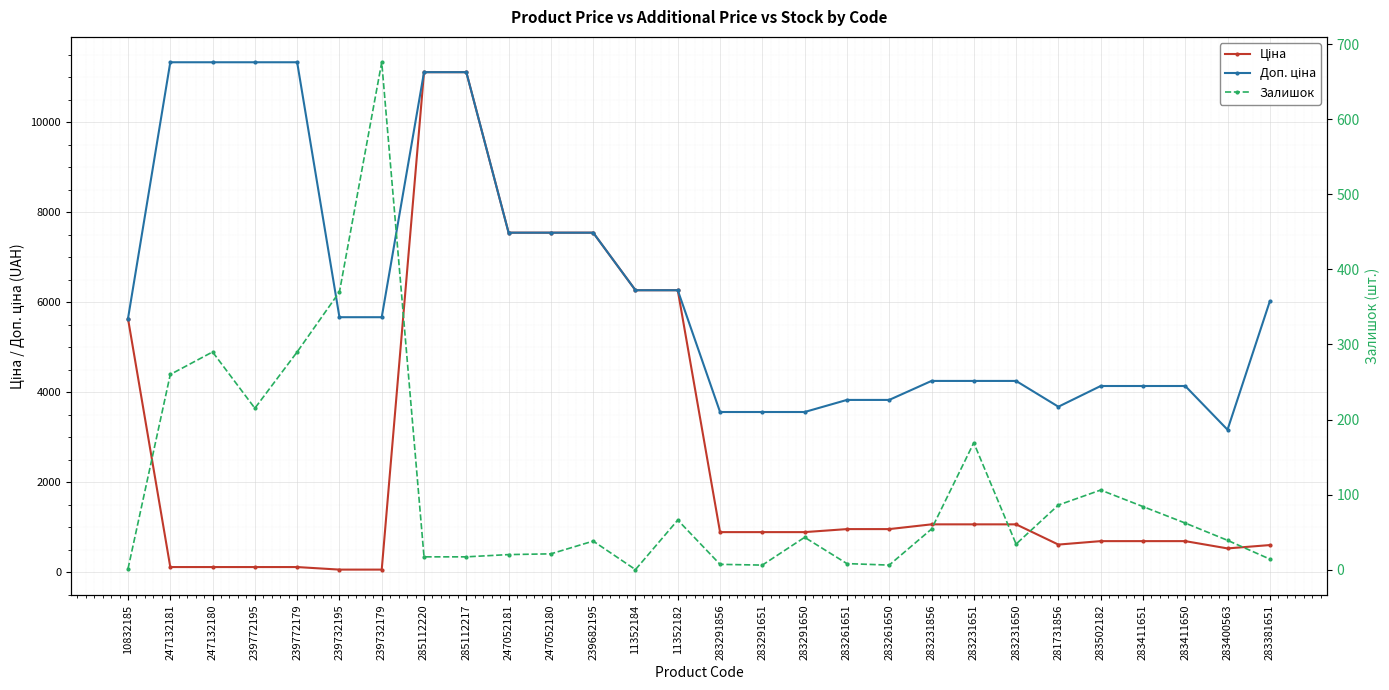

How many times do Ціна and Залишок cross each other?

2